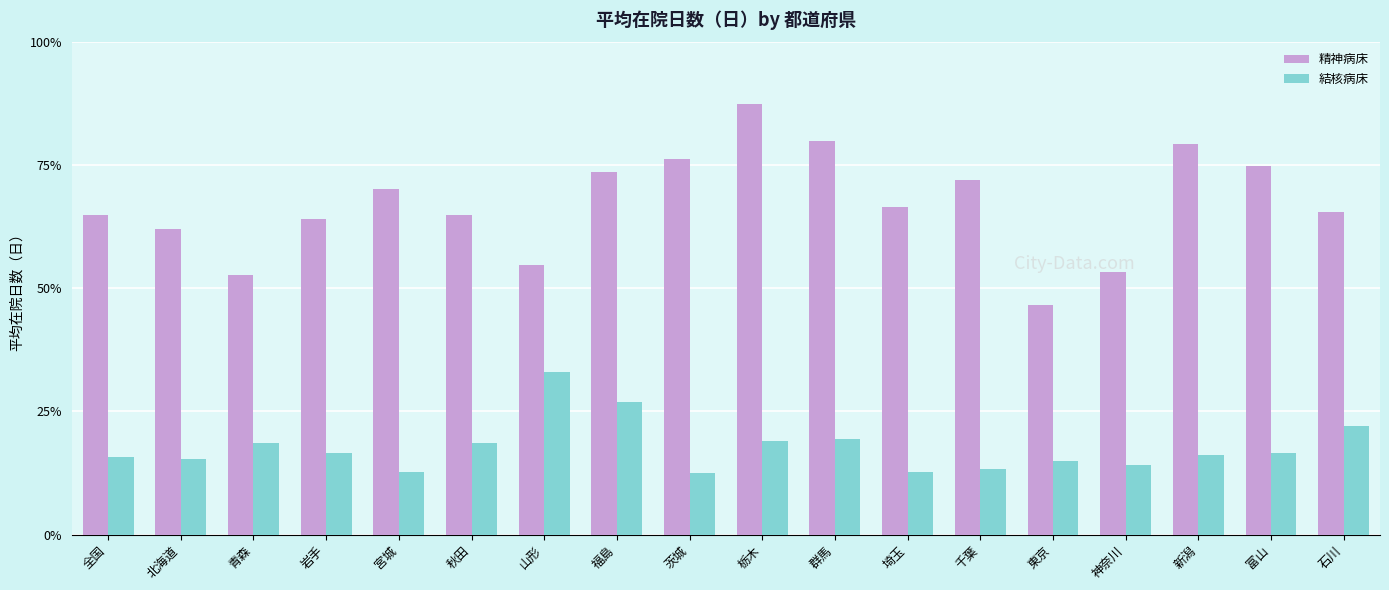

What is the difference between the maximum and second lowest values in the 精神病床 series?

155.6